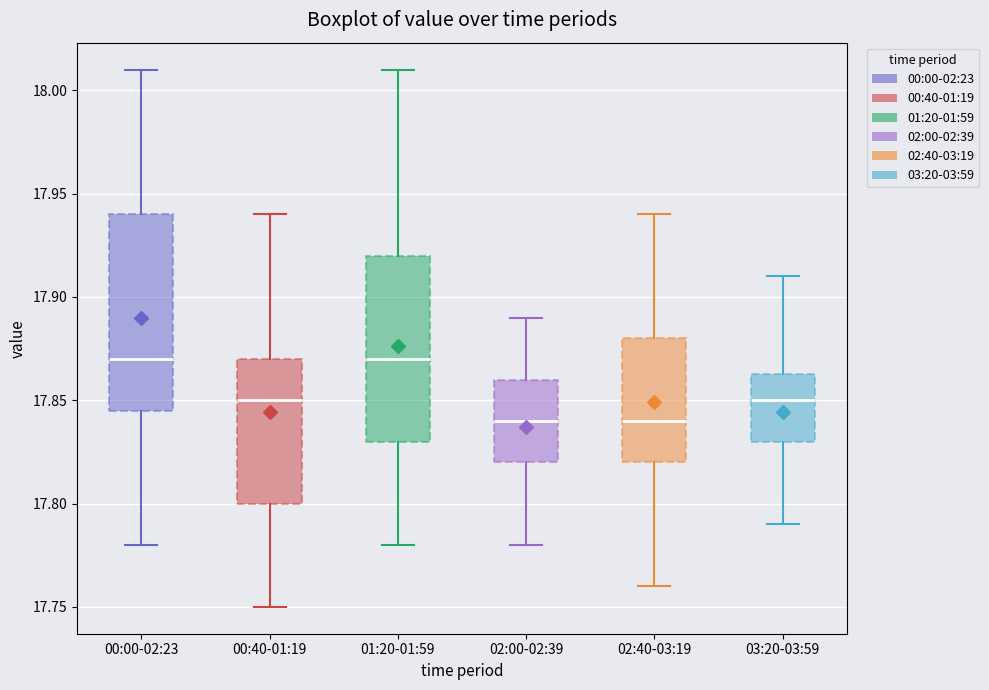

Where does the upper whisker of the box for 02:40-03:19 end on the y-axis? The values are not printed on the chart, so give them approximately, as read against the axis.

17.940